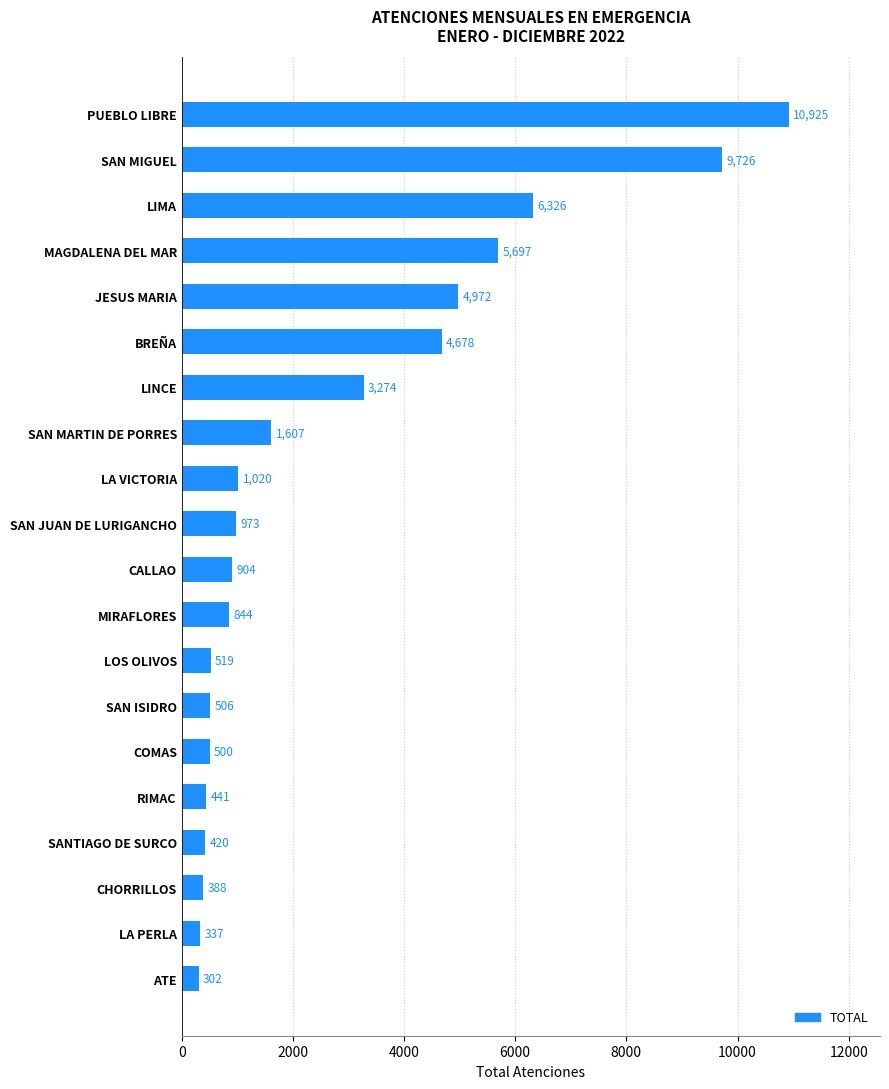

Between COMAS and MIRAFLORES, which is larger?

MIRAFLORES